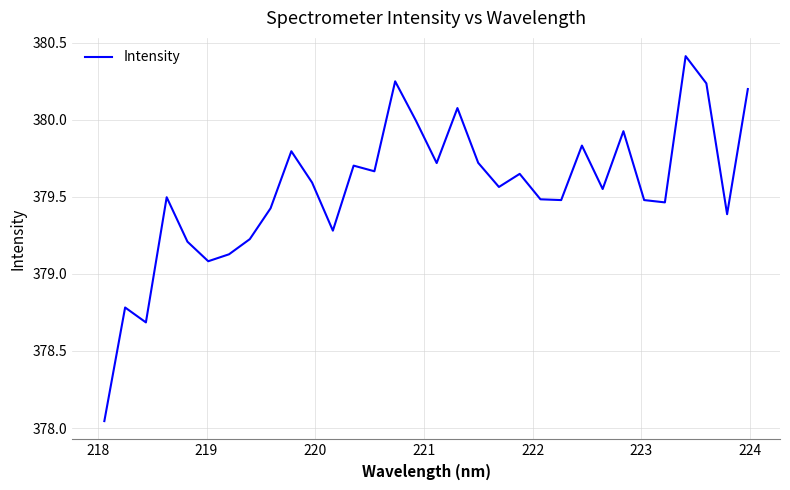

What is the greatest value displayed?

380.4